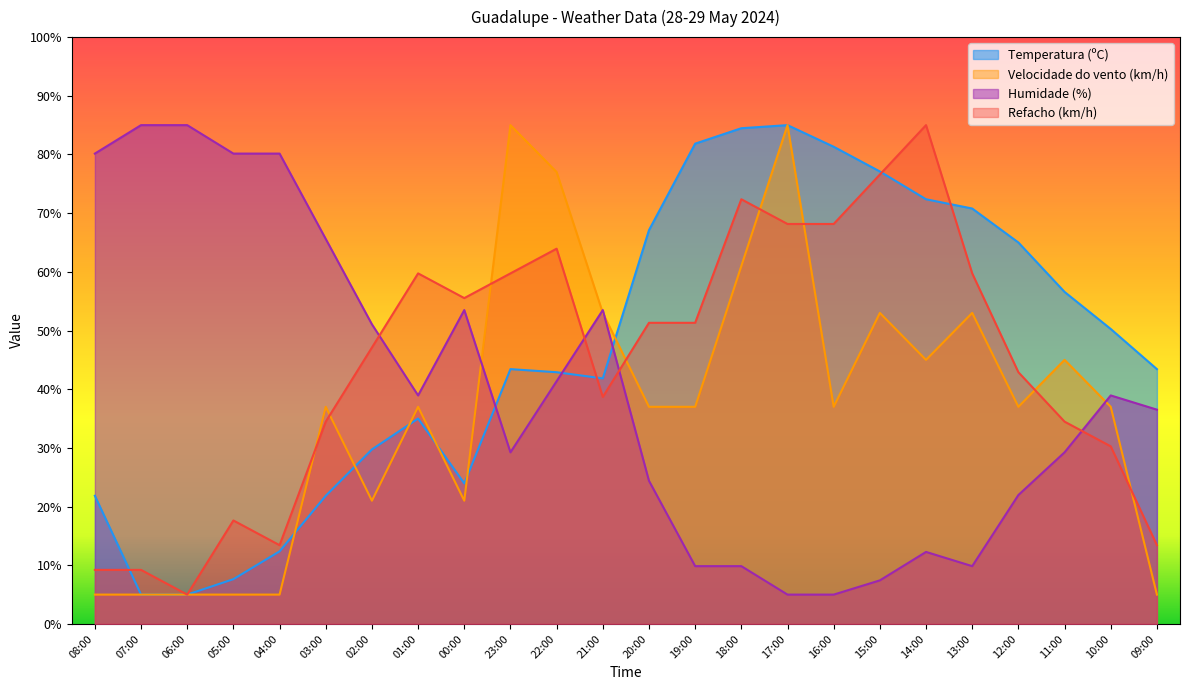

True or false: Refacho (km/h) and Temperatura (ºC) intersect in this chart.

True